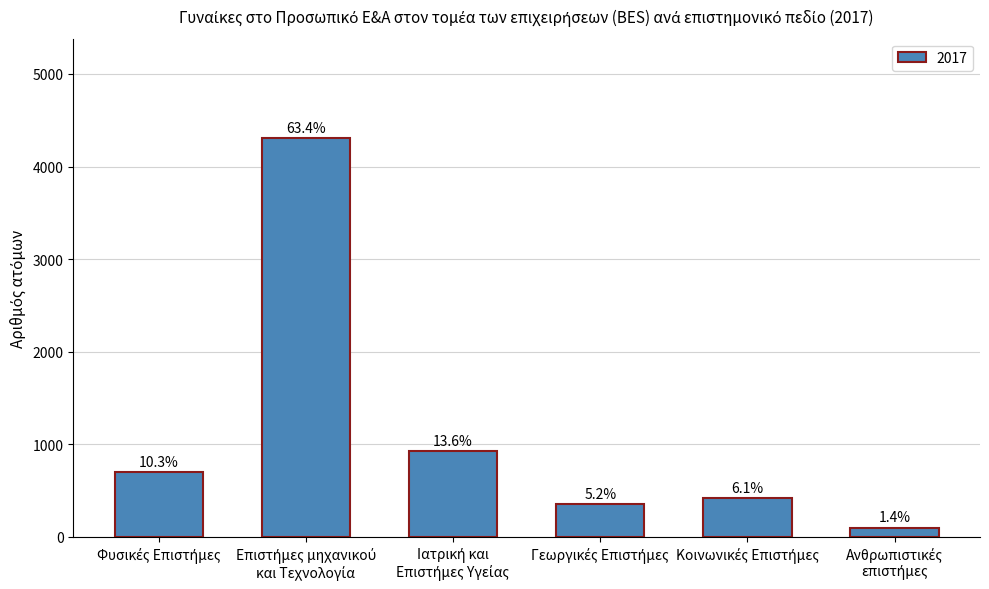

Are the bars horizontal?

No